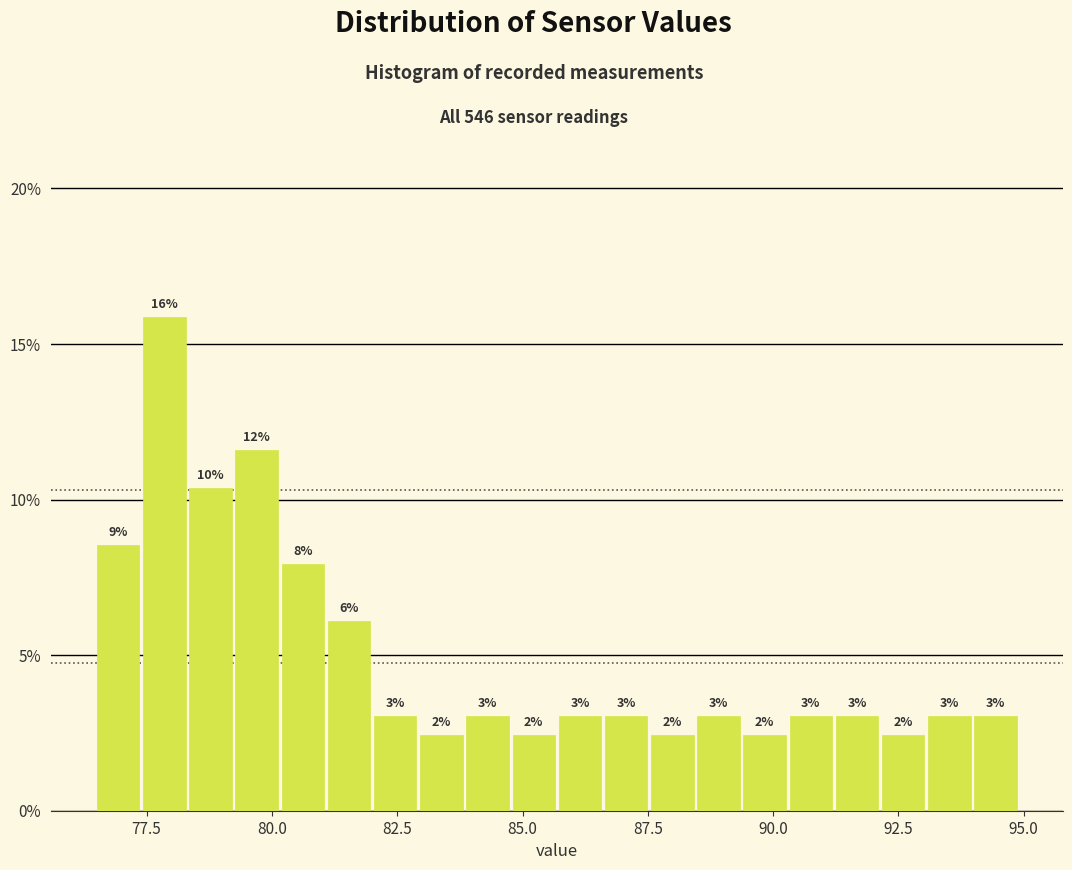

Read against the x-axis, roughly where is the centre of the tallest bar?

78.0